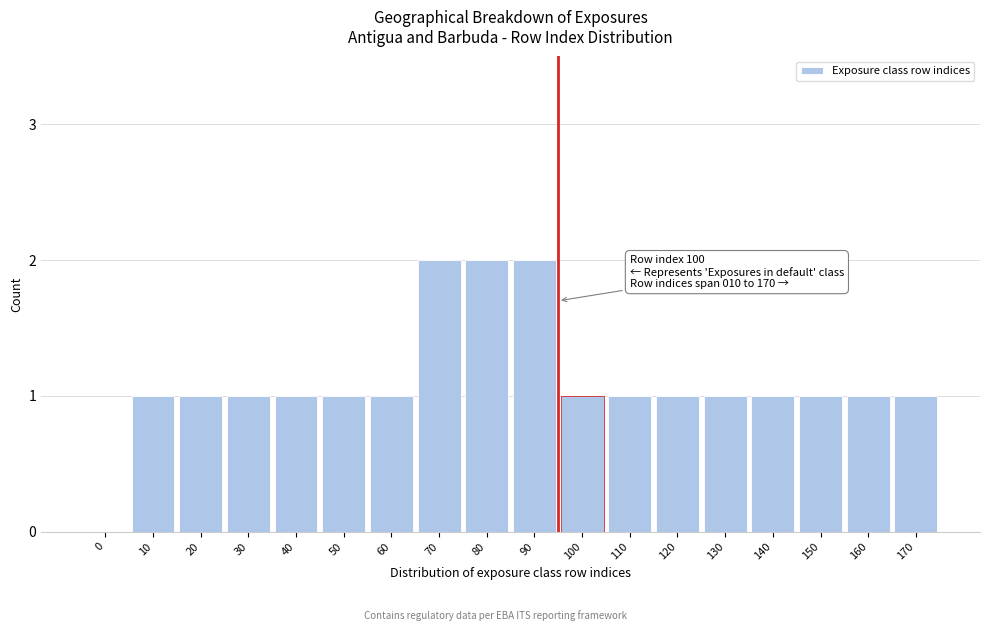

Reading left to right, extract all data points from this chart.

0=0	10=1	20=1	30=1	40=1	50=1	60=1	70=2	80=2	90=2	100=1	110=1	120=1	130=1	140=1	150=1	160=1	170=1